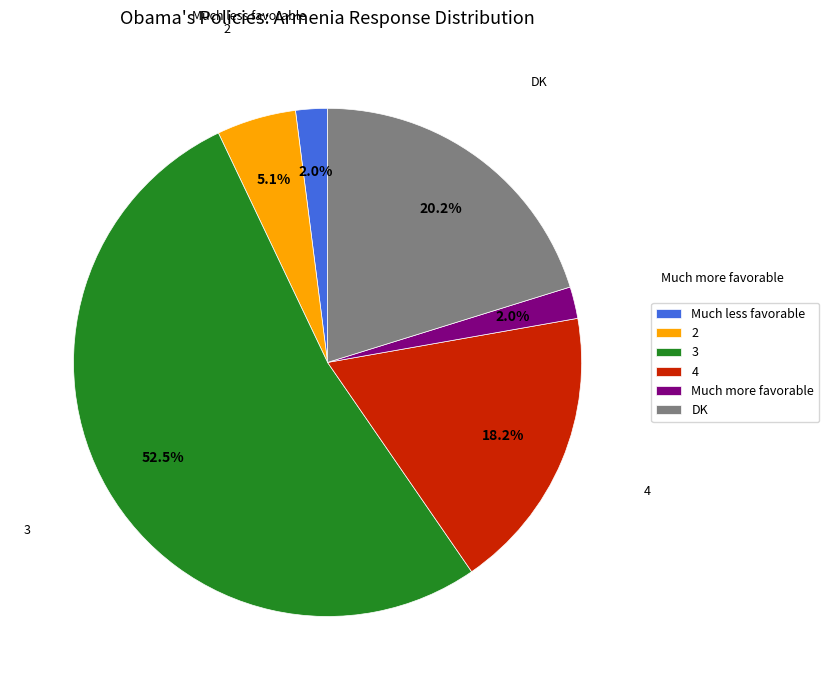

Combined, what portion of the pie is DK and 4?

38.4%